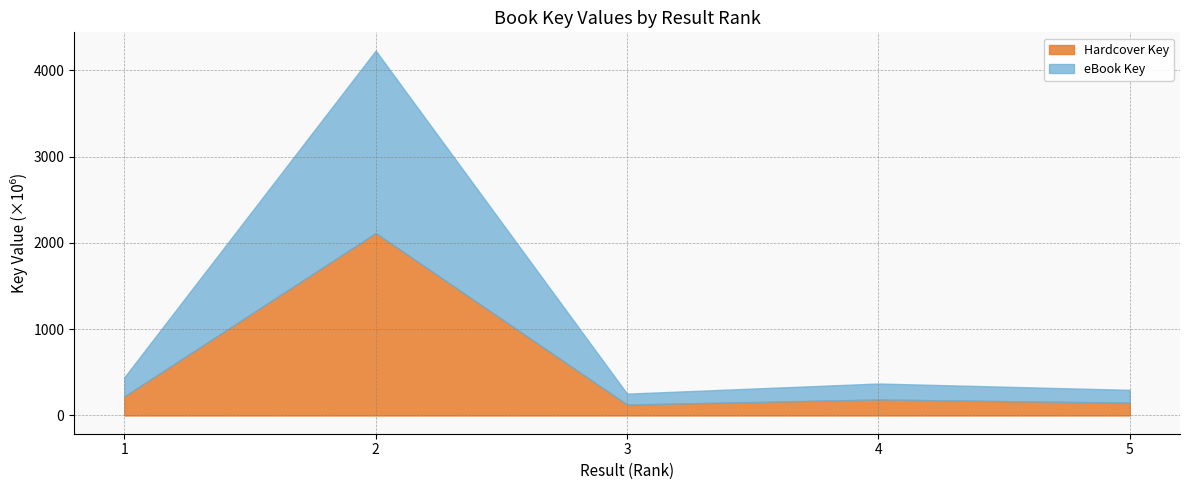

True or false: Hardcover Key has a value of 187329899 at 3.

False